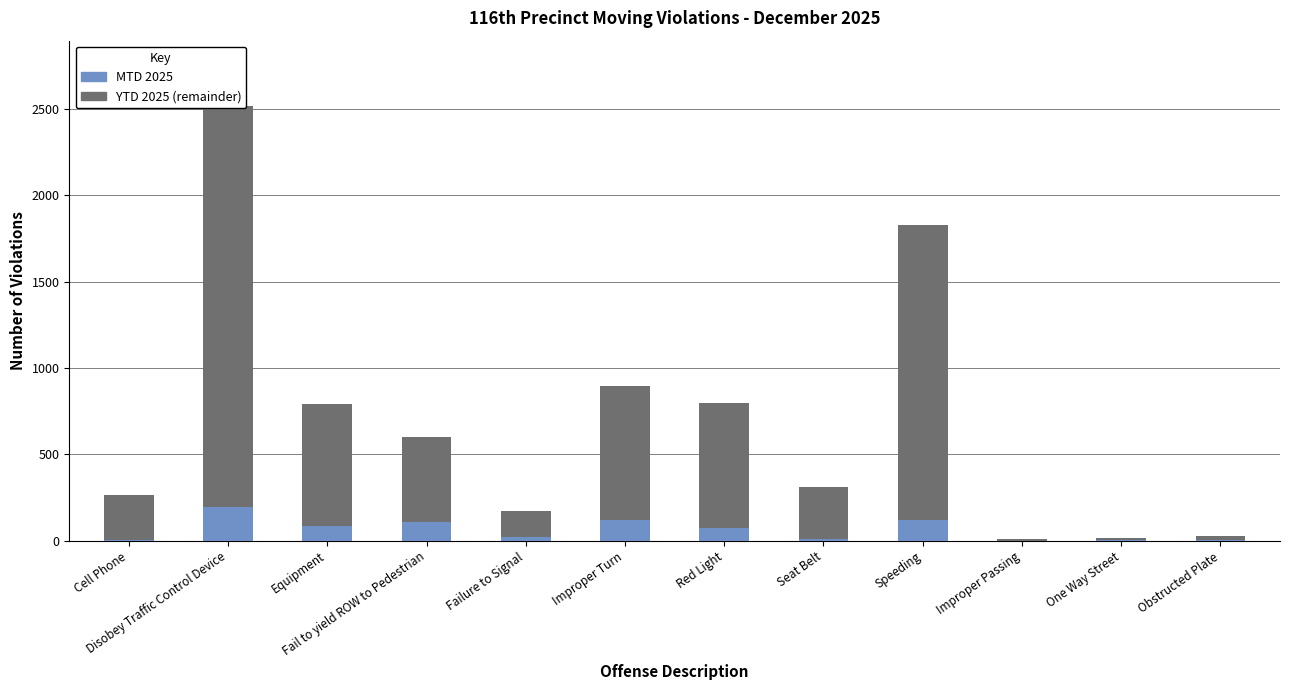

What is the sum of the YTD 2025 (remainder) values at Obstructed Plate and Red Light?

750